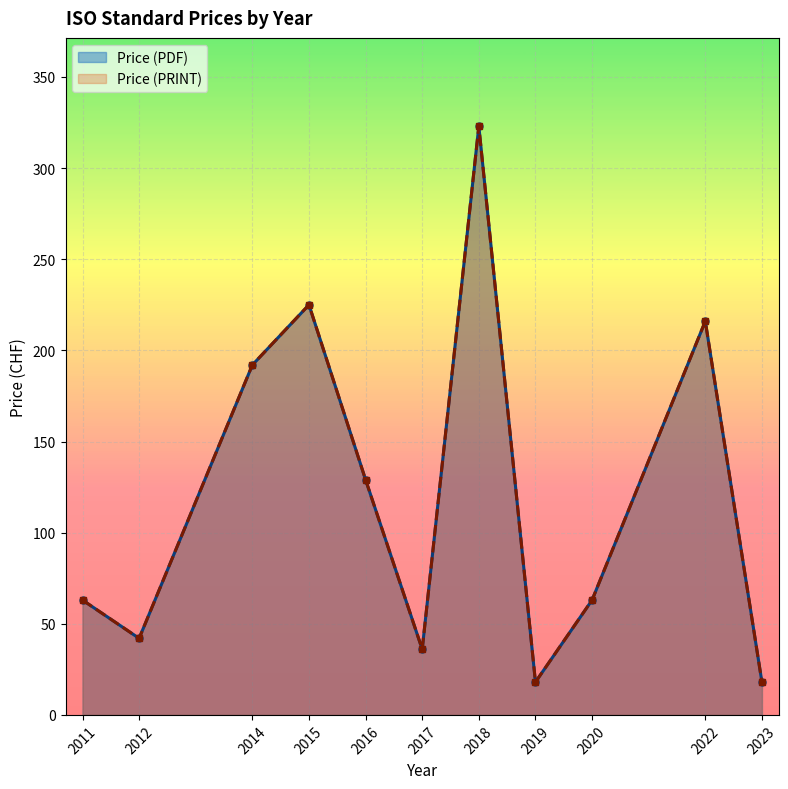

True or false: Price (PDF) has more than 1 interior local peaks.

True